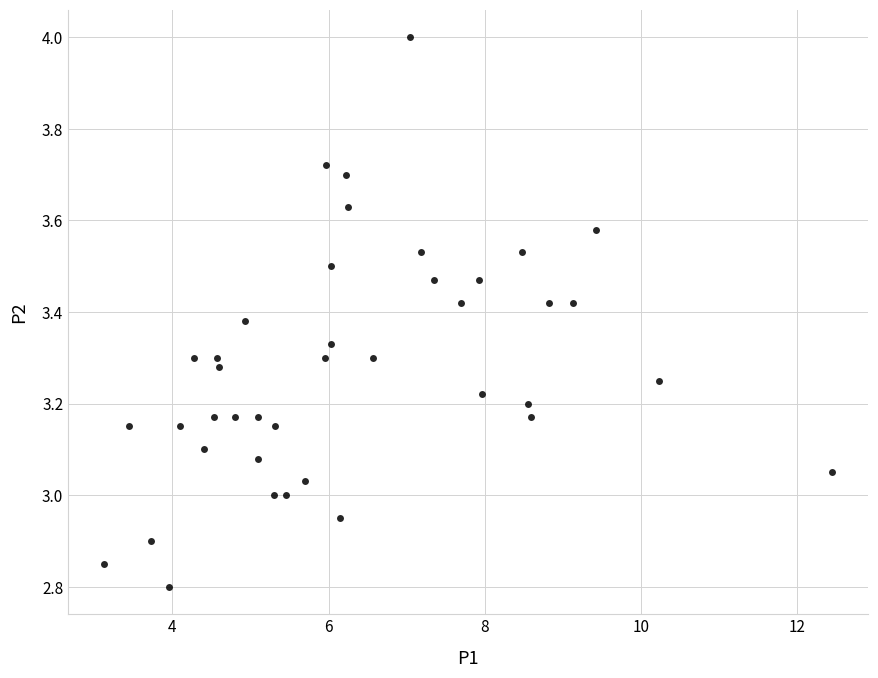

What is the range of X values (max minus min)?

9.3